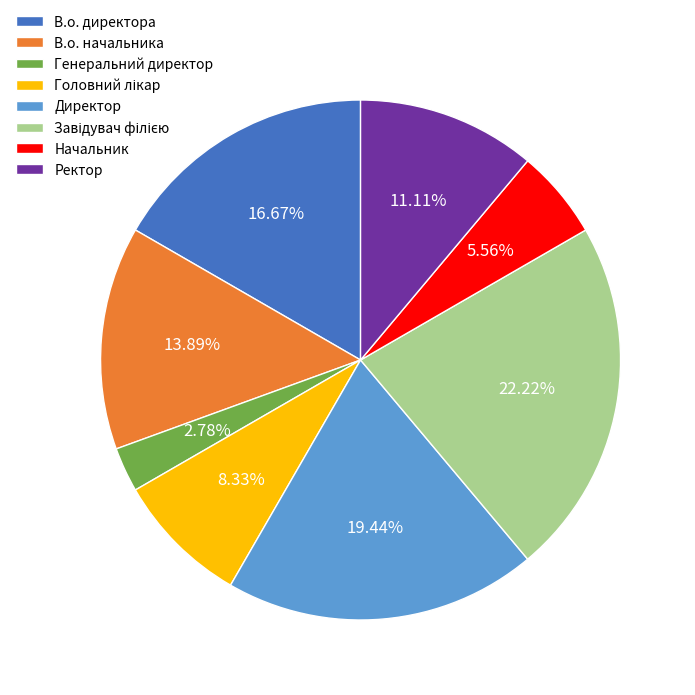

Do Начальник and В.о. директора together represent more than half of the pie?

No